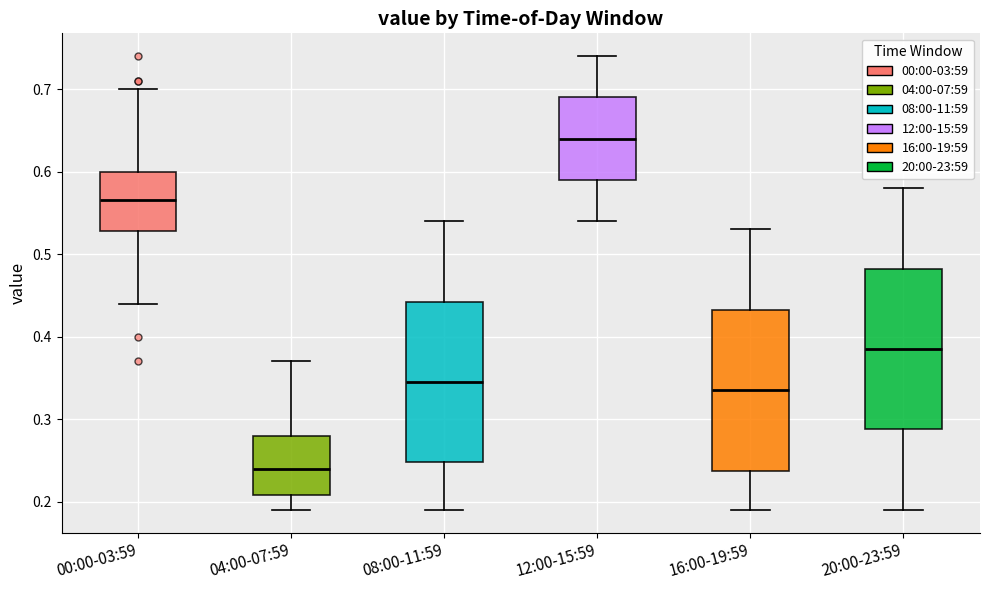

Reading left to right, read every box against the y-axis: the position of its median line, the range the box covers, and the ends of its whiskers. The values are not printed on the chart, so give them approximately, as read against the axis.

00:00-03:59: median 0.57, box 0.53 to 0.60, whiskers 0.44 to 0.70
04:00-07:59: median 0.24, box 0.21 to 0.28, whiskers 0.19 to 0.37
08:00-11:59: median 0.35, box 0.25 to 0.44, whiskers 0.19 to 0.54
12:00-15:59: median 0.64, box 0.59 to 0.69, whiskers 0.54 to 0.74
16:00-19:59: median 0.34, box 0.24 to 0.43, whiskers 0.19 to 0.53
20:00-23:59: median 0.39, box 0.29 to 0.48, whiskers 0.19 to 0.58